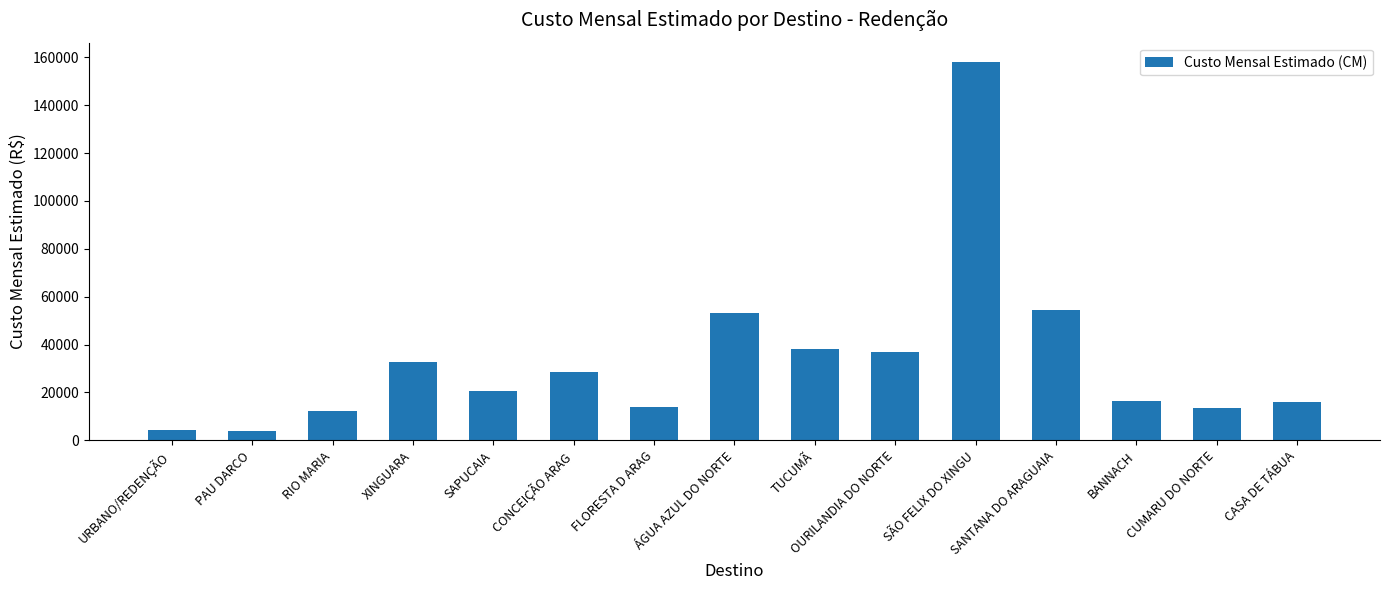

What position from the left is PAU DARCO?

2